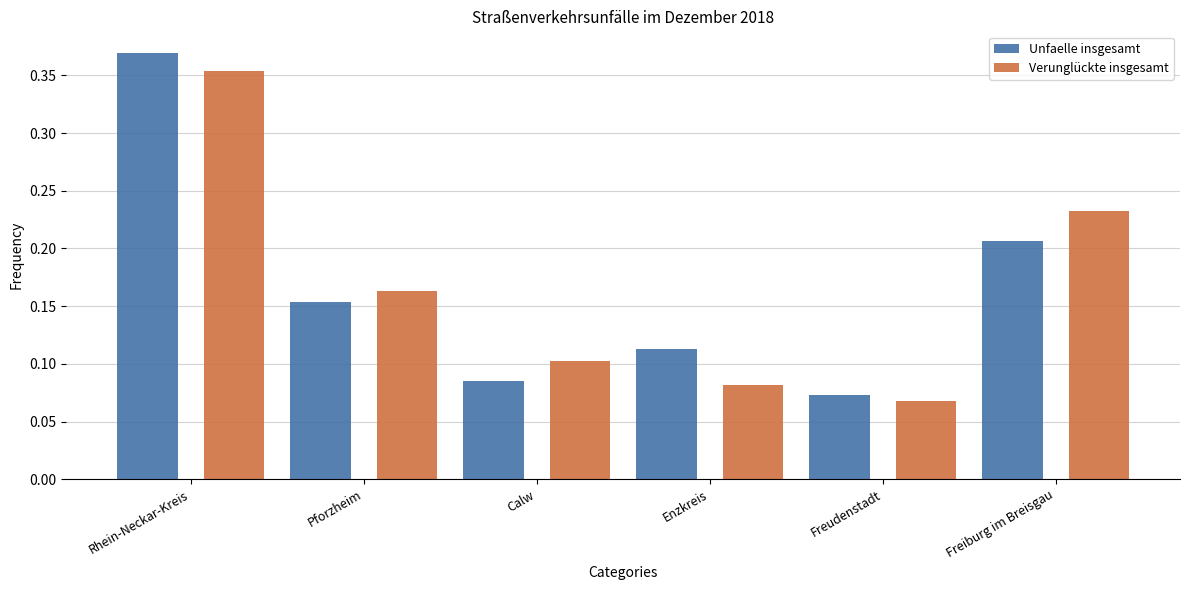

At which label is Verunglückte insgesamt closest to 0?

Freudenstadt